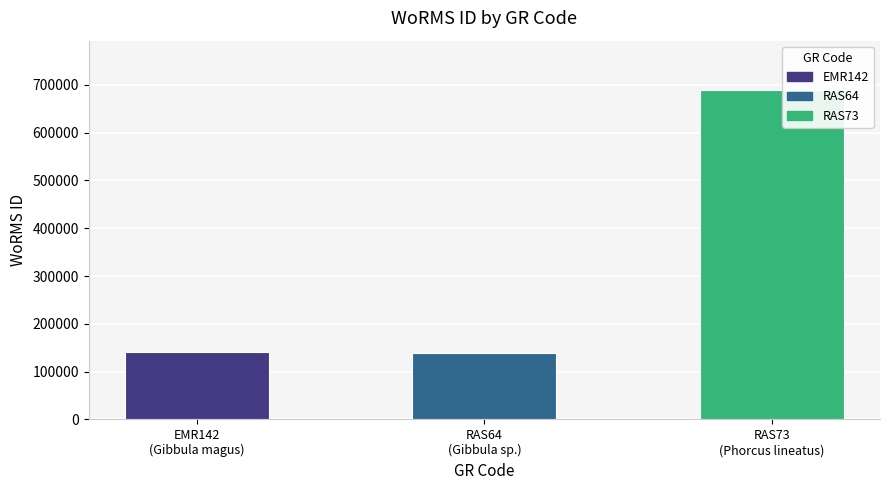

Reading left to right, list all the values displayed in this chart.

141790	138590	689176